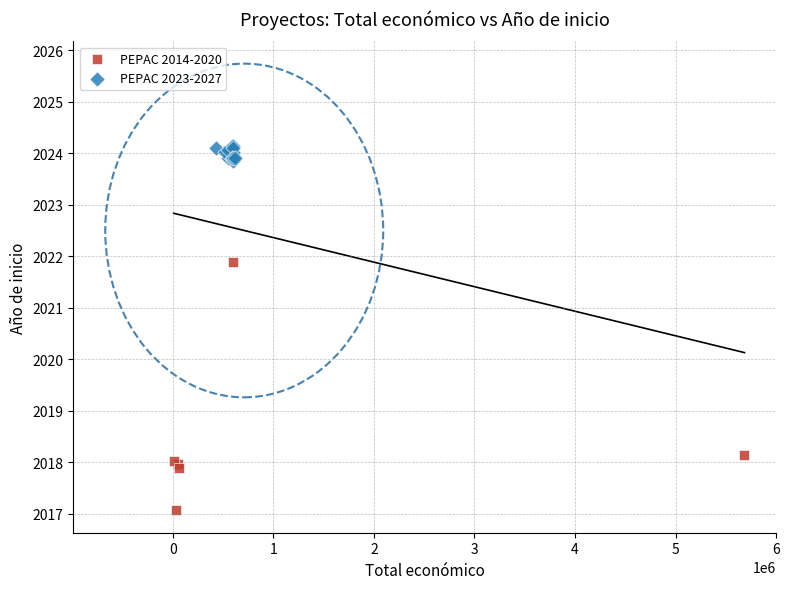

Which series contains the highest Y value?

PEPAC 2023-2027